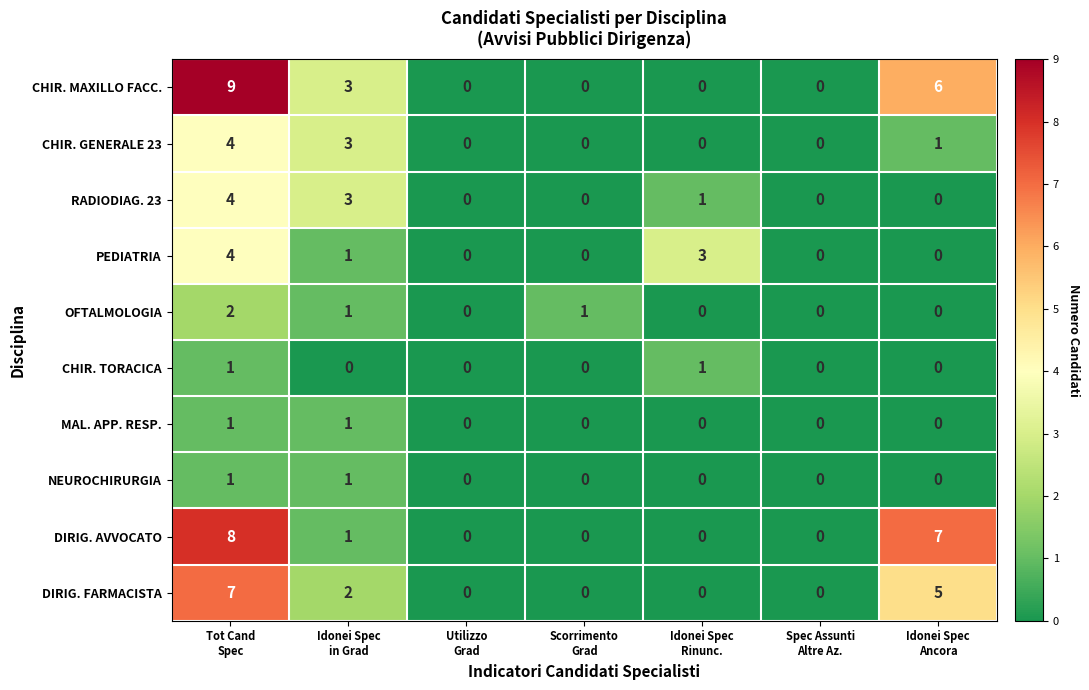

Which series has the largest range (max minus min)?

CHIR. MAXILLO FACC.